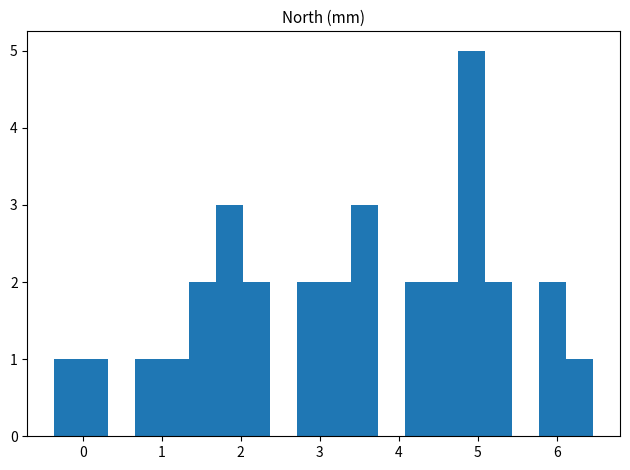

Around what value on the x-axis is the tallest bar? Give the approximate position of its centre, as read against the axis.

4.9